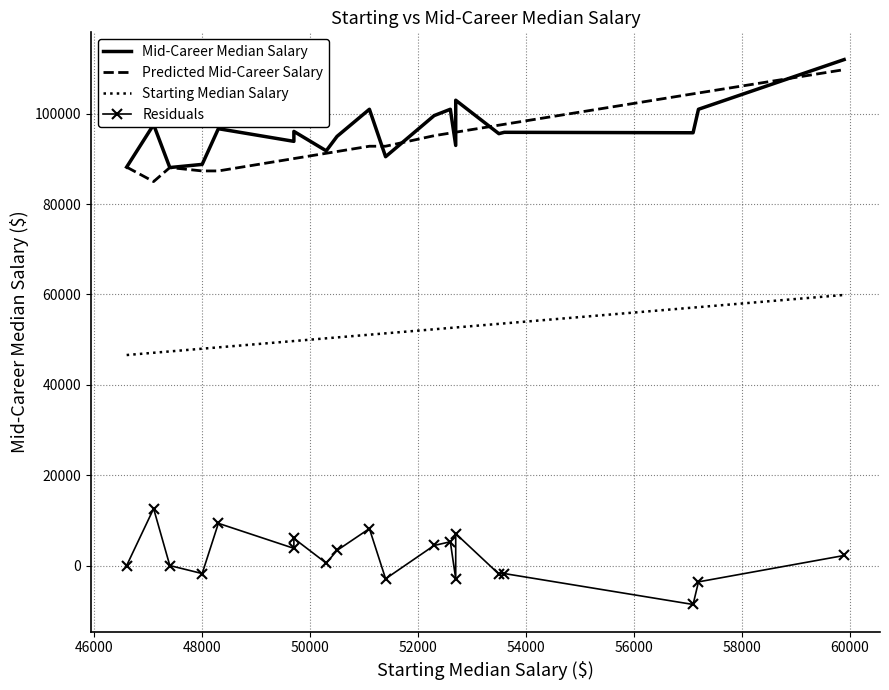

How many interior local peaks does the Predicted Mid-Career Salary series have?

1